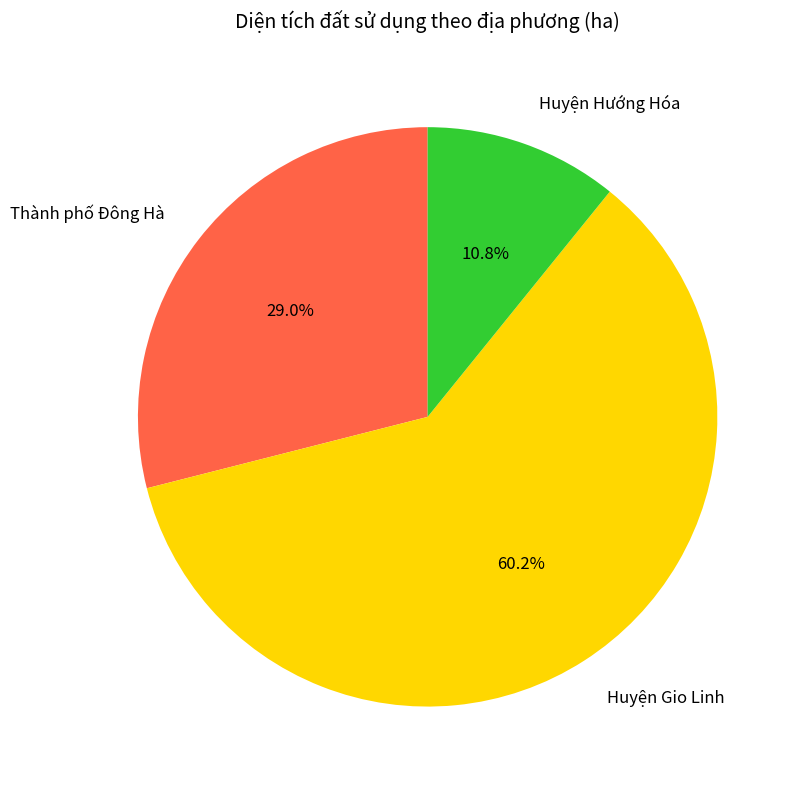

Which has a higher value, Huyện Hướng Hóa or Huyện Gio Linh?

Huyện Gio Linh